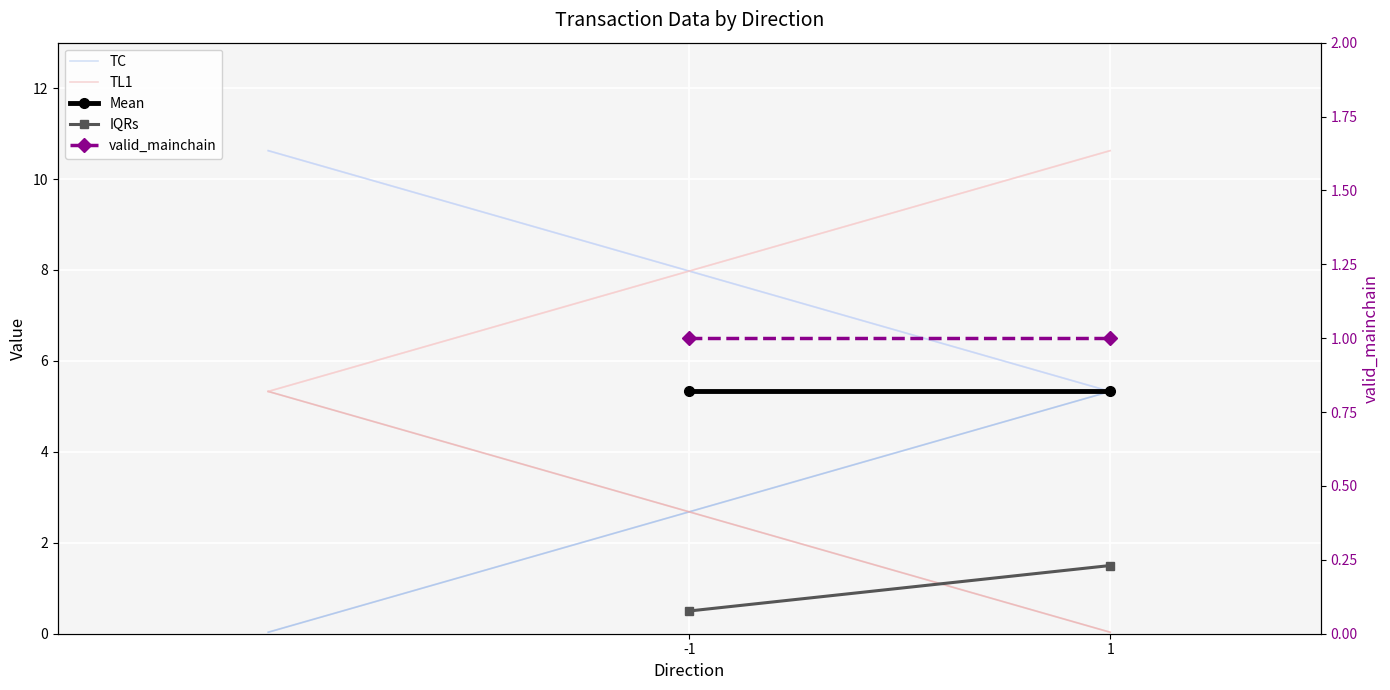

Is the value of TL1 at 1 greater than the value of Mean at 1?

No